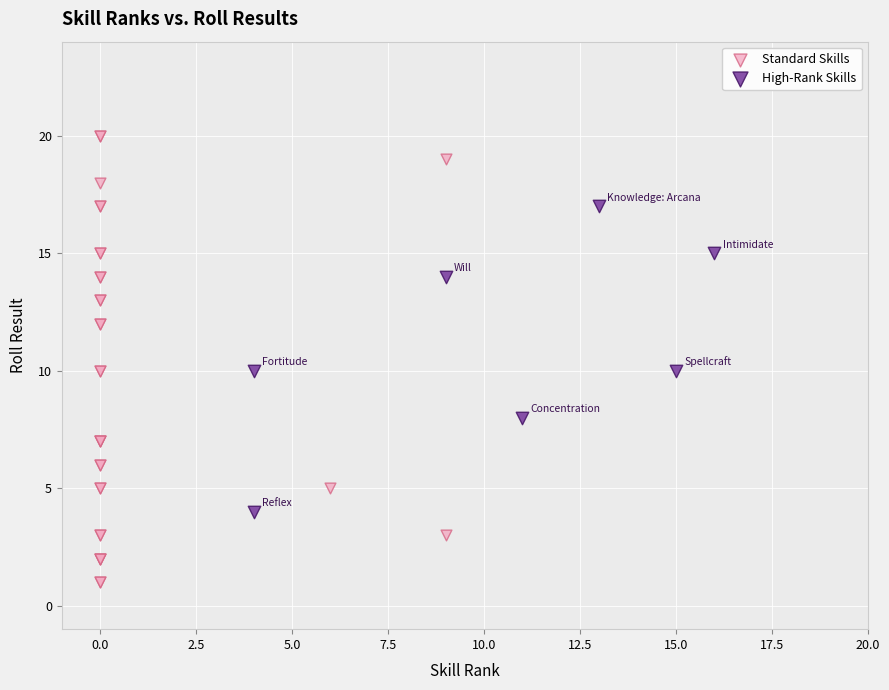

Which series has the largest Y range (max minus min)?

Standard Skills